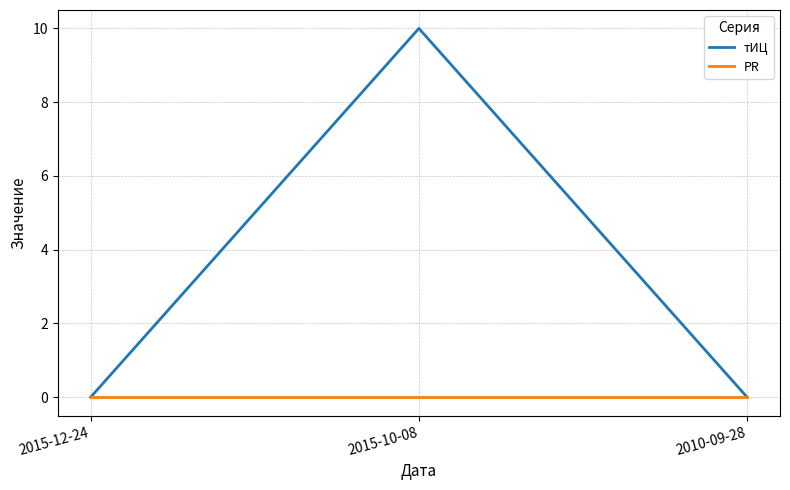

Which series has the widest spread of values?

тИЦ